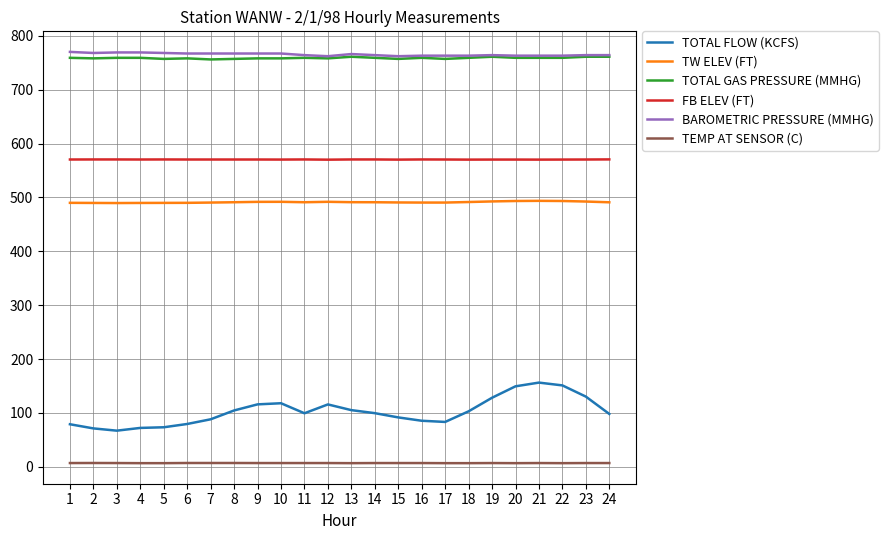

How many series are shown in this chart?

6